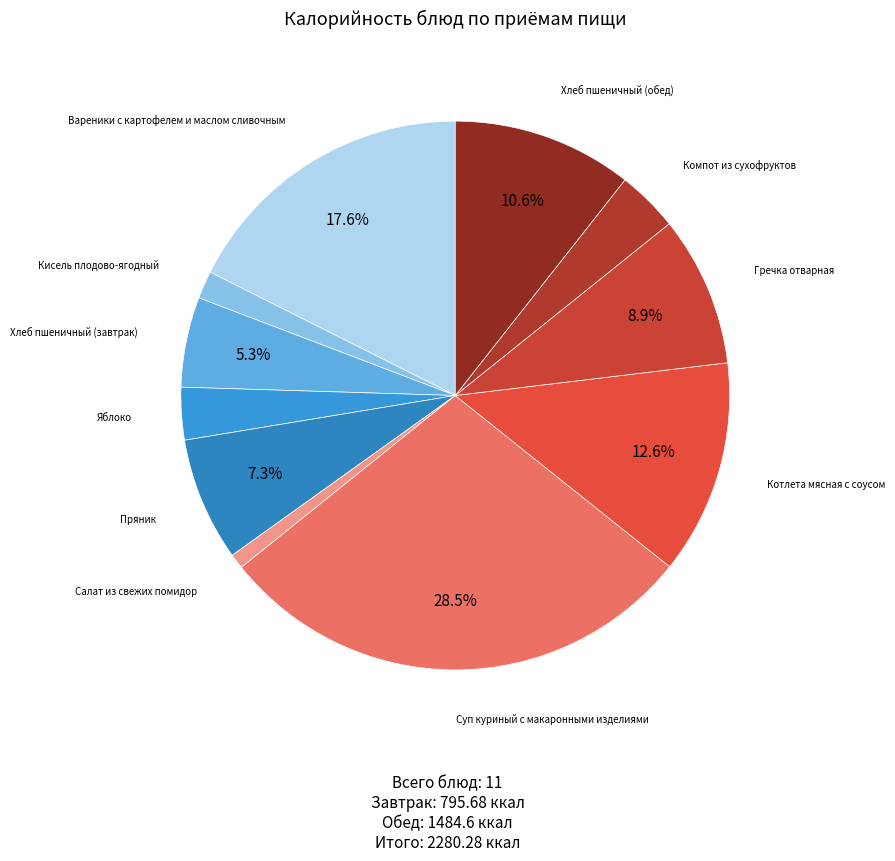

How many segments does this pie chart have?

11